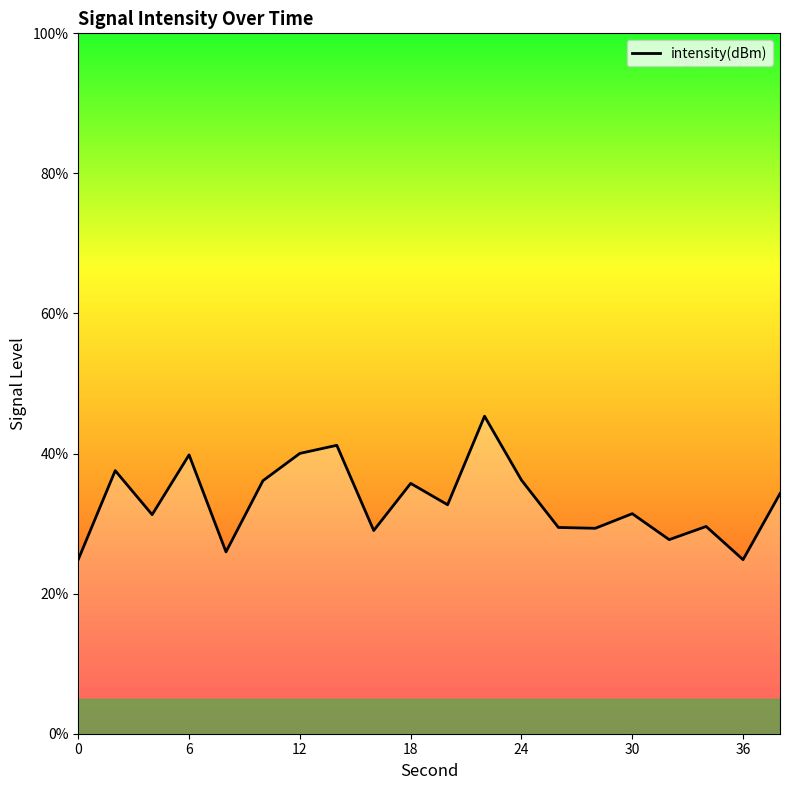

What is the maximum value shown in the chart?

45.3